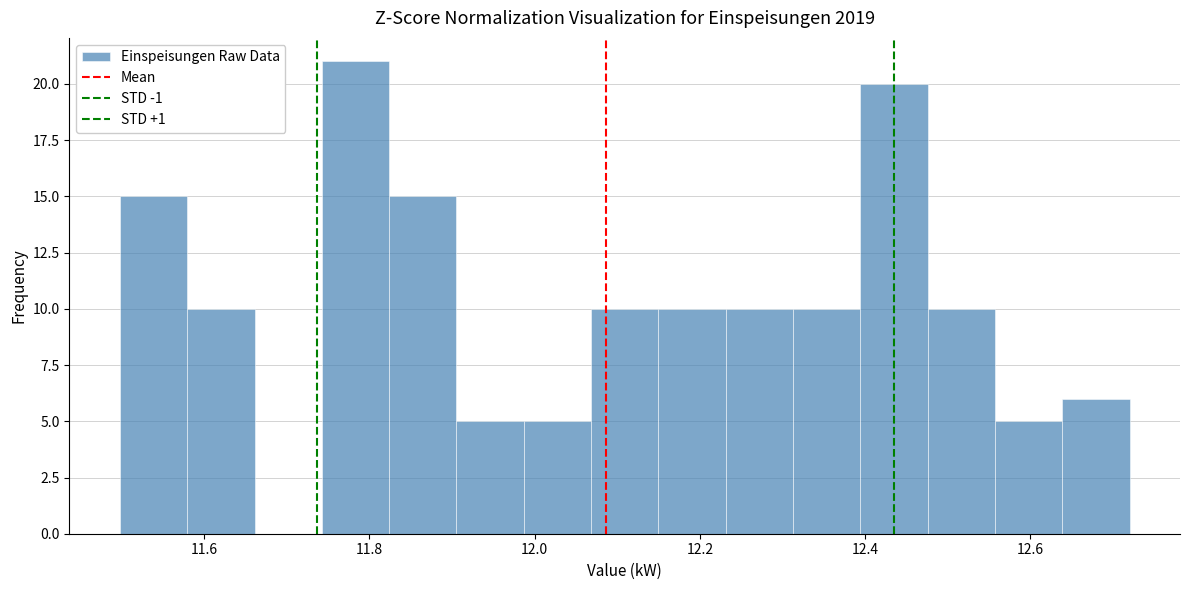

Over which range of the x-axis is the bar tallest?

11.74 to 11.82